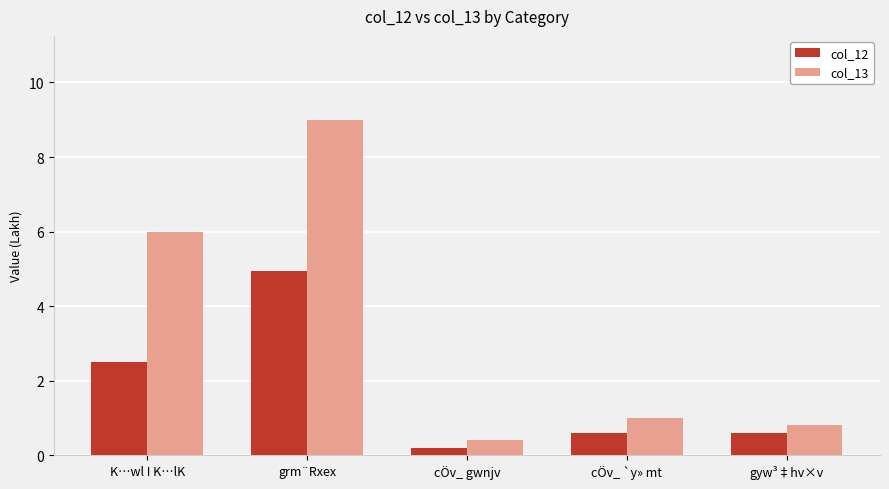

Which series has the widest spread of values?

col_13